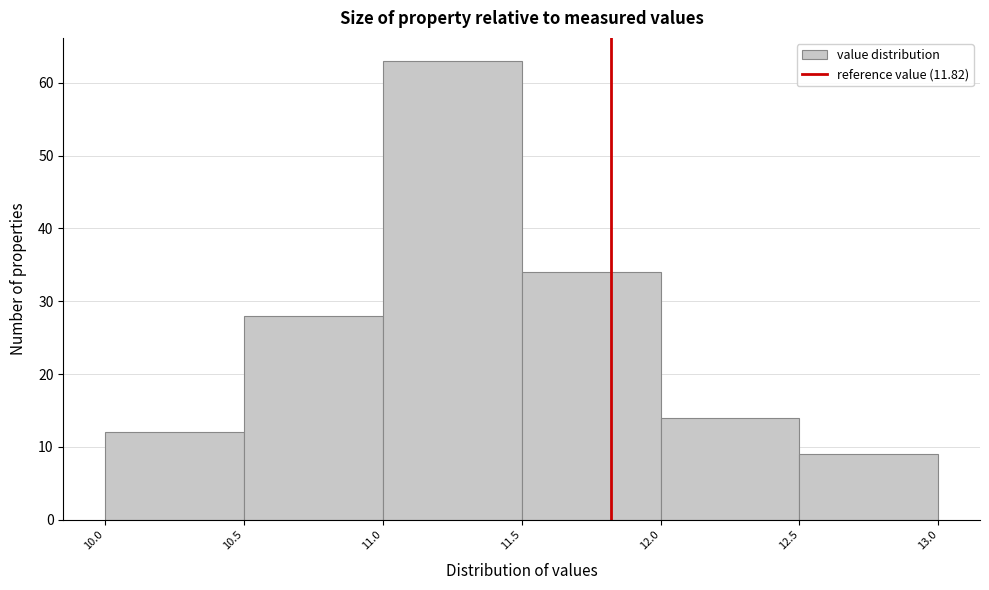

Reading left to right, list every bar in this chart as the range it spans on the x-axis followed by its height. The values are not printed on the chart, so give them approximately, as read against the axis.

10.0 to 10.5: 12
10.5 to 11.0: 28
11.0 to 11.5: 63
11.5 to 12.0: 34
12.0 to 12.5: 14
12.5 to 13.0: 9